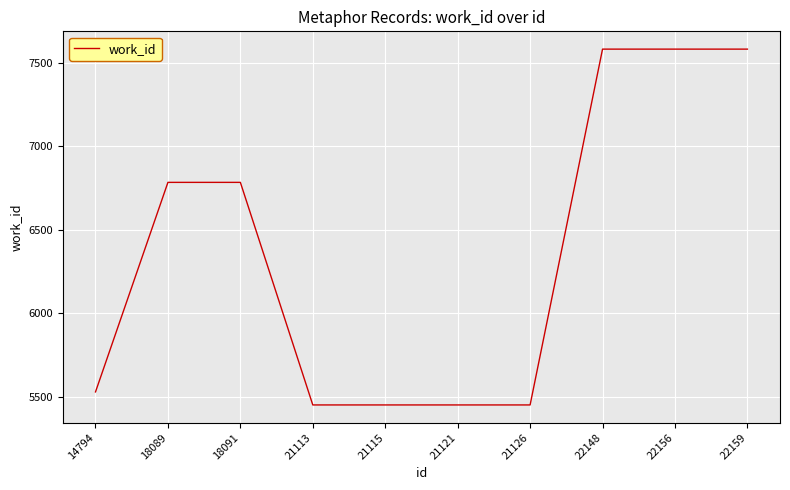

What is the change in value from 14794 to 22159?

+2053